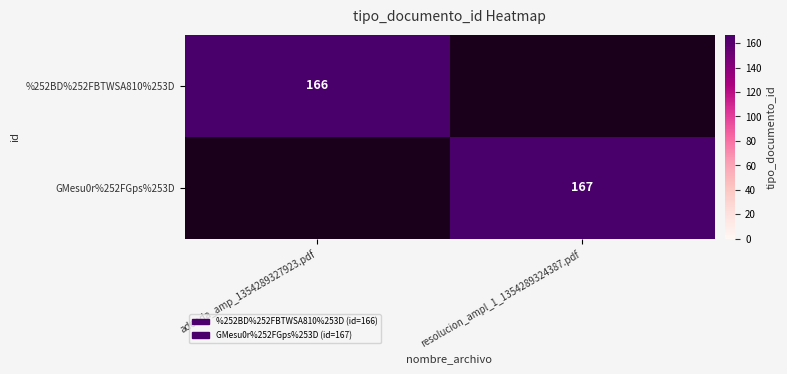

Is the value of GMesu0r%252FGps%253D at resolucion_ampl_1_1354289324387.pdf greater than the value of %252BD%252FBTWSA810%253D at adenda_amp_1354289327923.pdf?

Yes